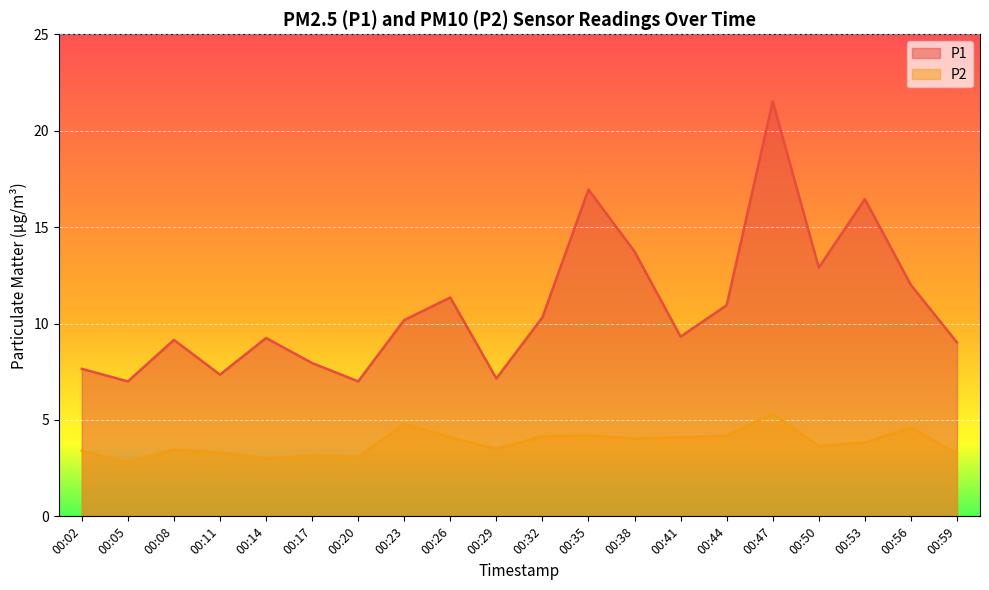

How many data points does each series have?

20